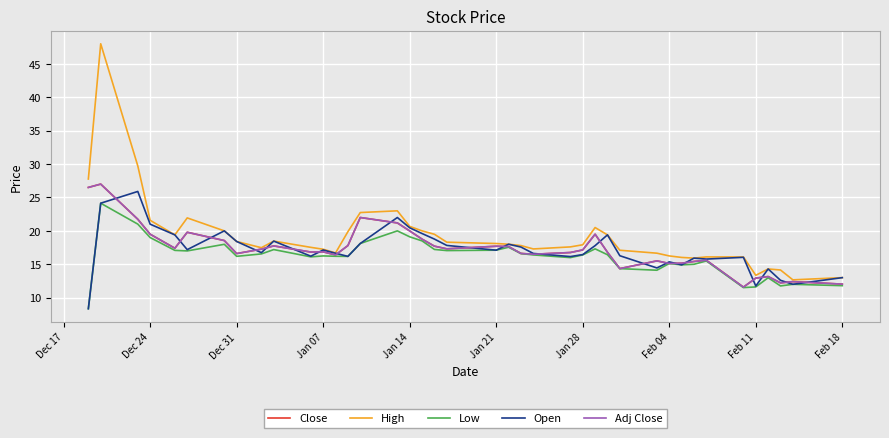

Does the chart display data point markers on the line(s)?

No